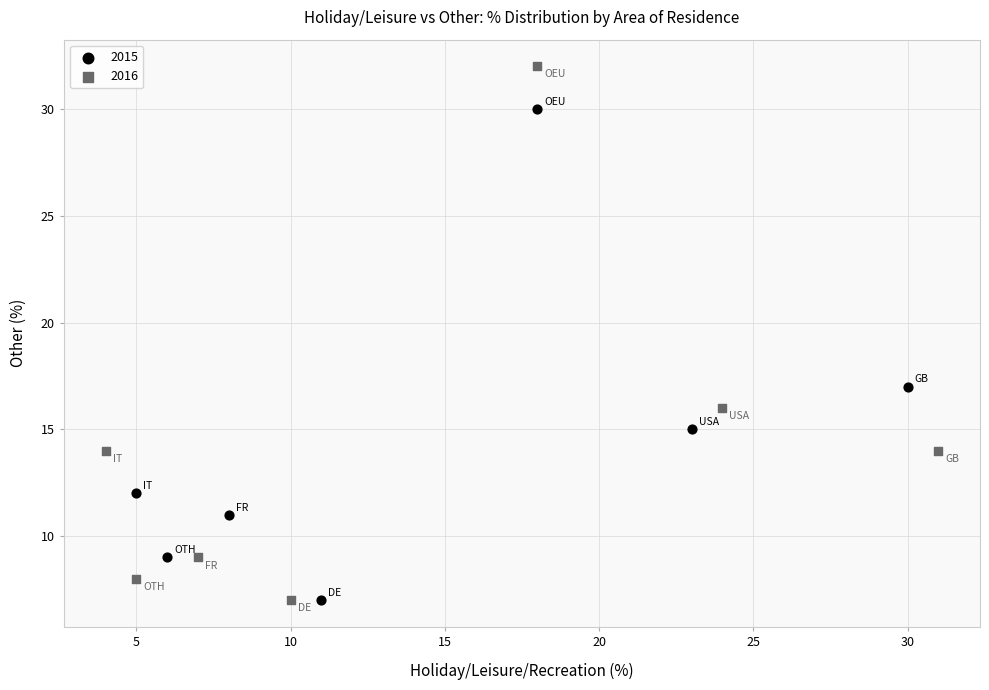

Which series has the widest spread of Y values?

2016